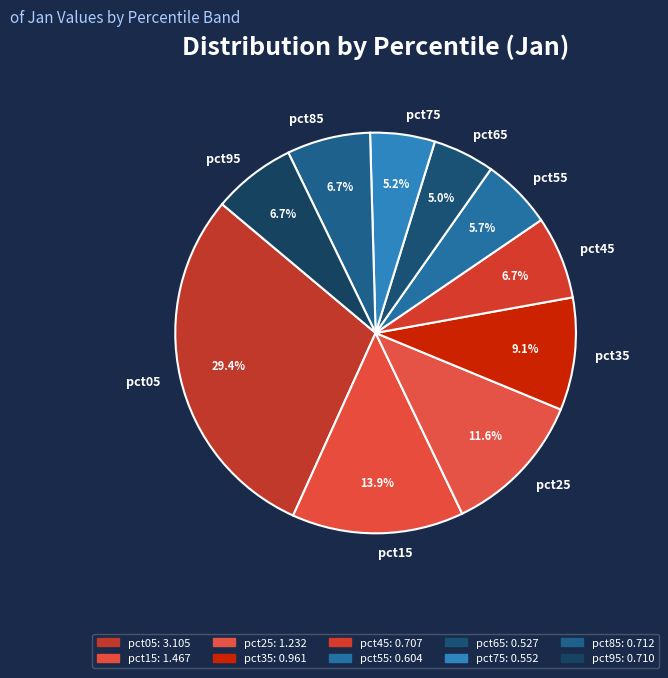

How many segments does this pie chart have?

10